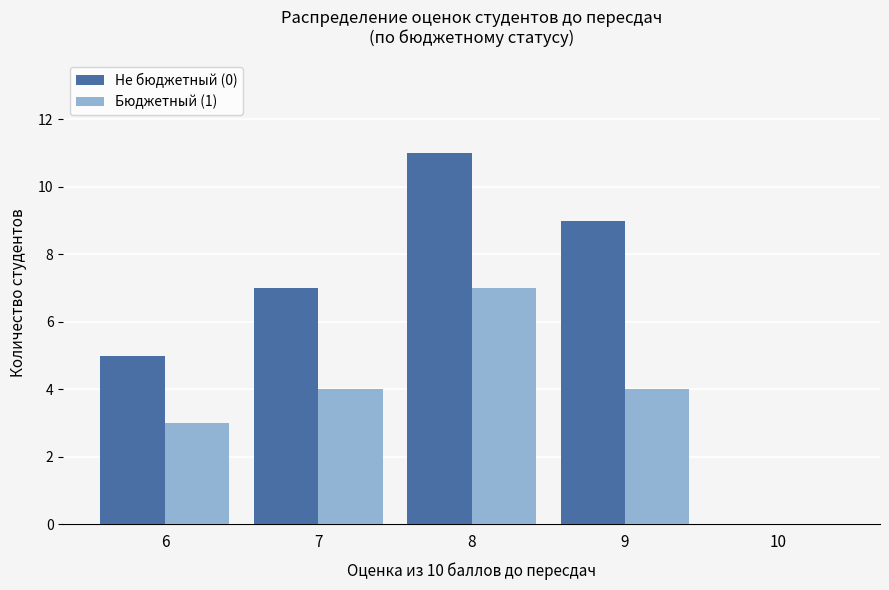

Which series changed the most between 6 and 7?

Не бюджетный (0)